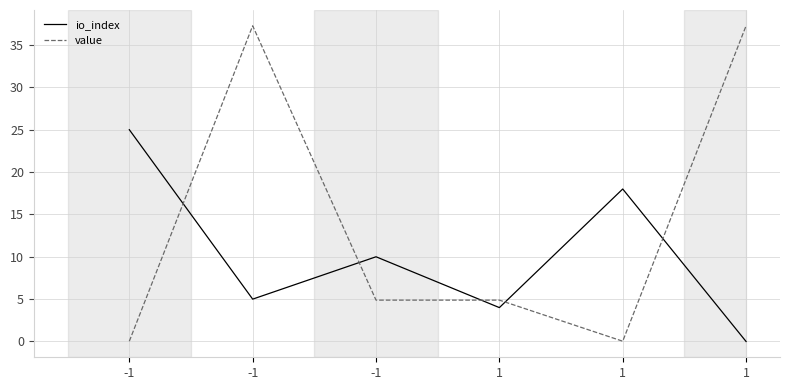

Rank the series at -1 from highest to lowest value.

io_index, value